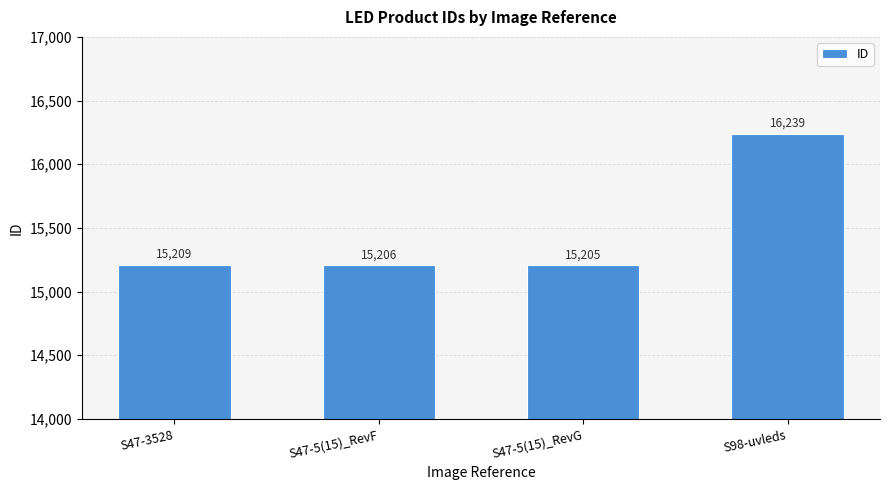

What is the value of the 3rd bar from the left?

15205